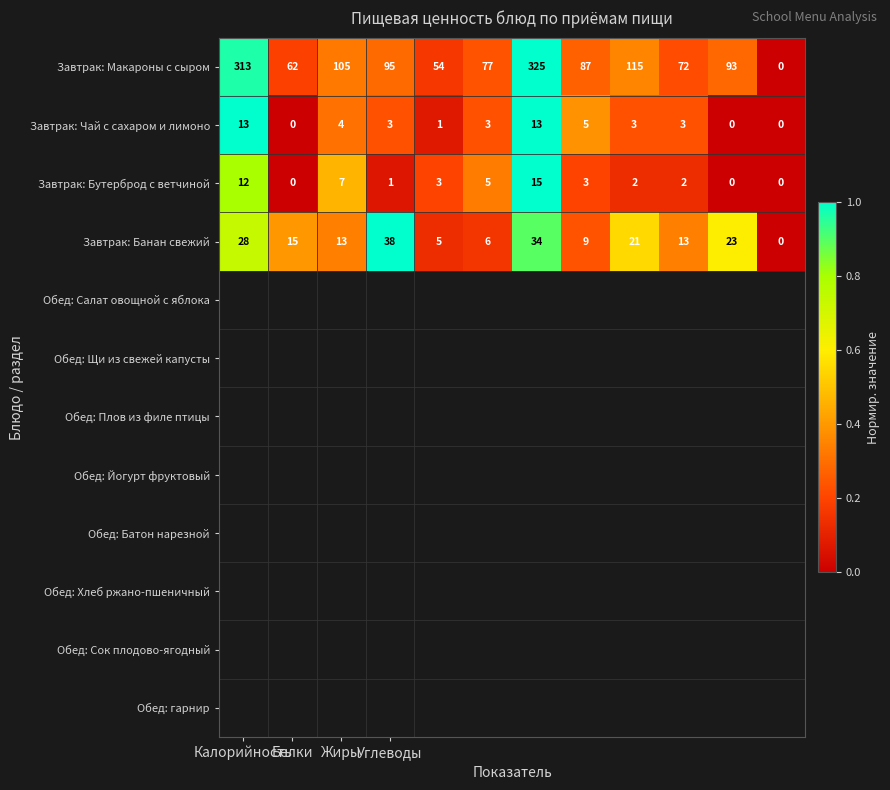

Which series has the largest total across all categories?

Завтрак: Макароны с сыром